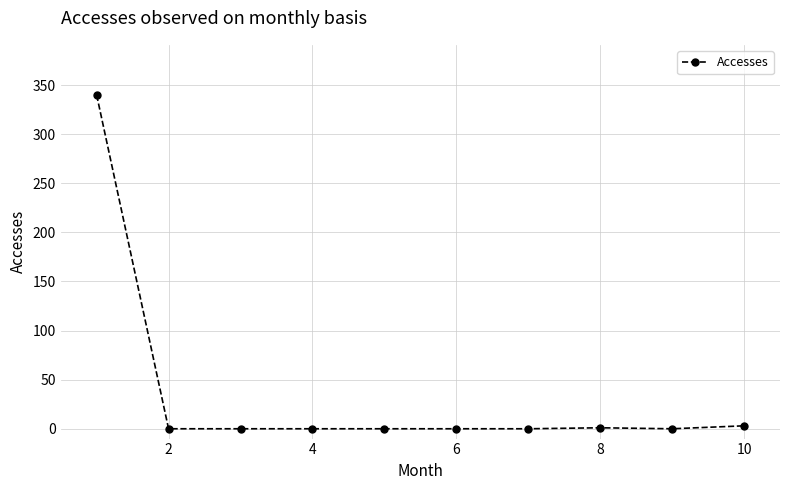

What is the greatest value displayed?

340